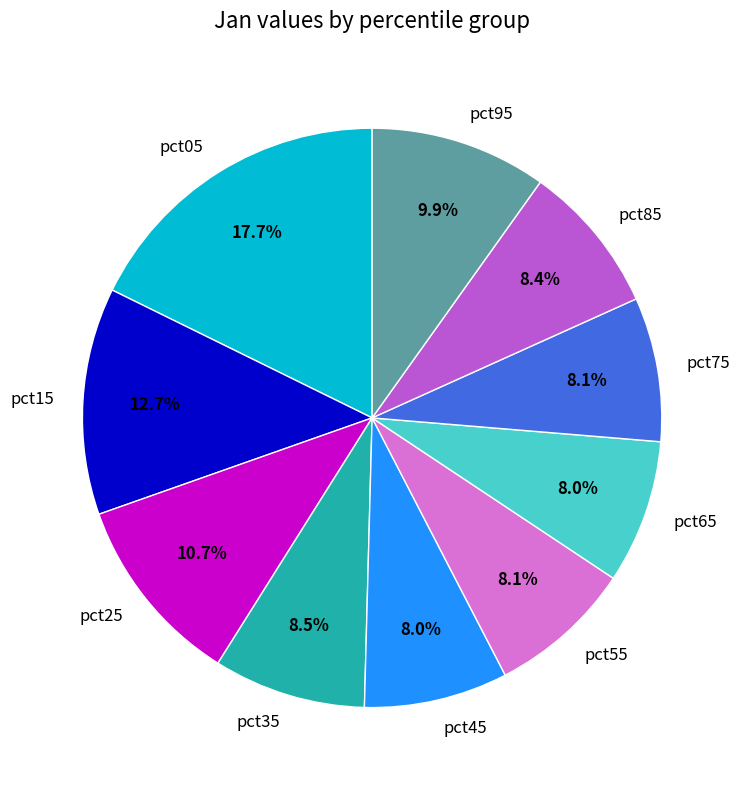

Is there a majority slice in this chart?

No